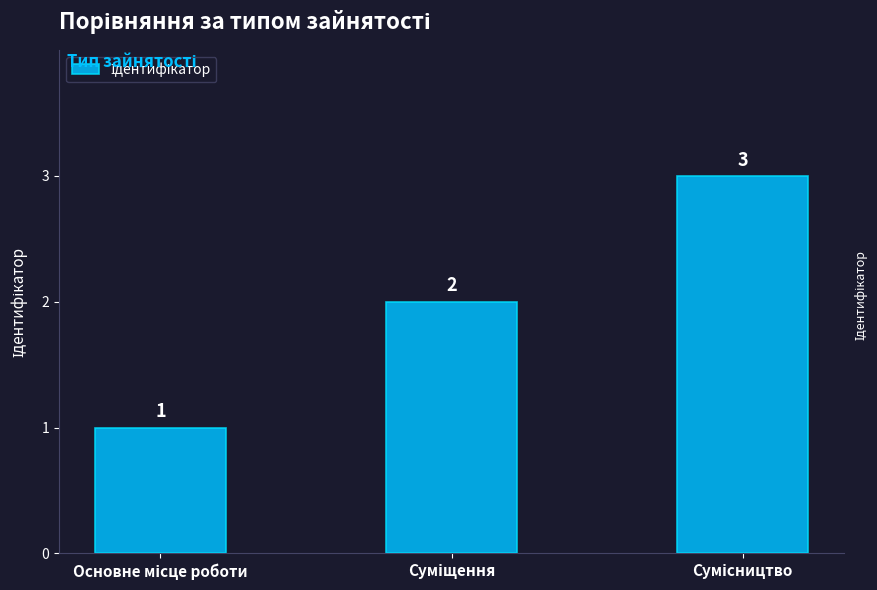

How many values are between 1 and 3?

3